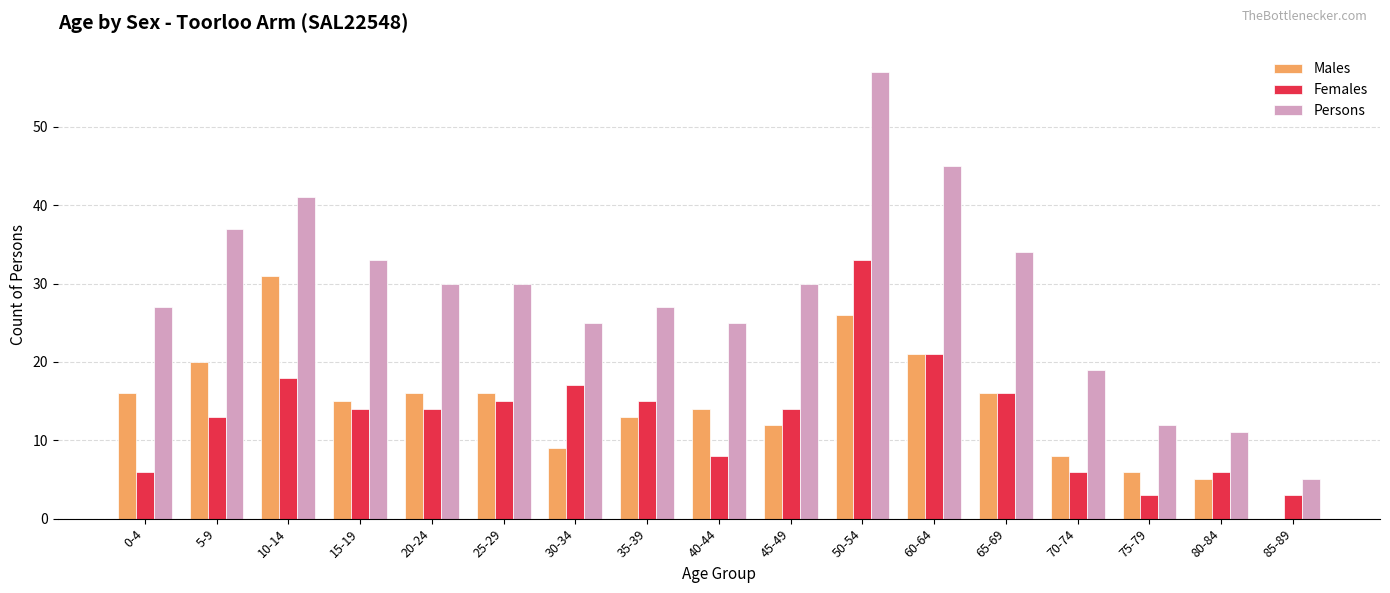

Where is Females nearest to the value 18?

10-14